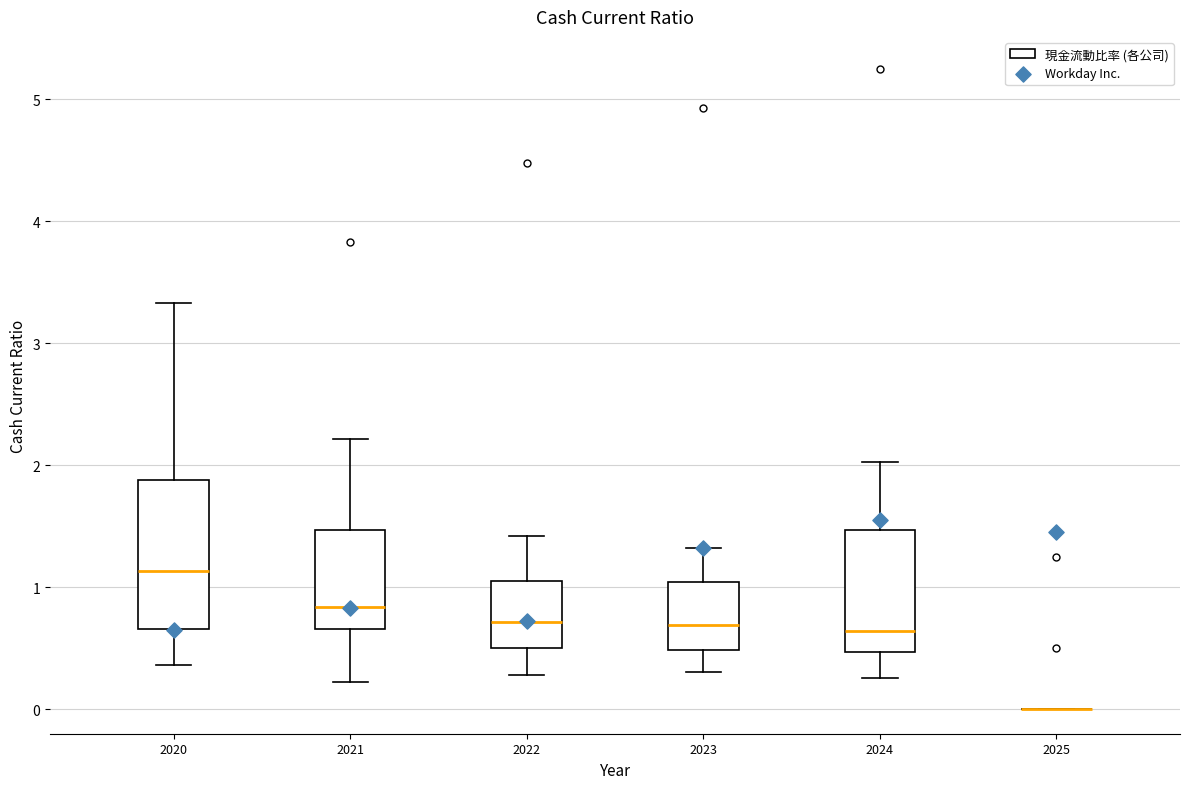

Where is the lower edge of the box at x = 2024 on the y-axis? The values are not printed on the chart, so give them approximately, as read against the axis.

0.5